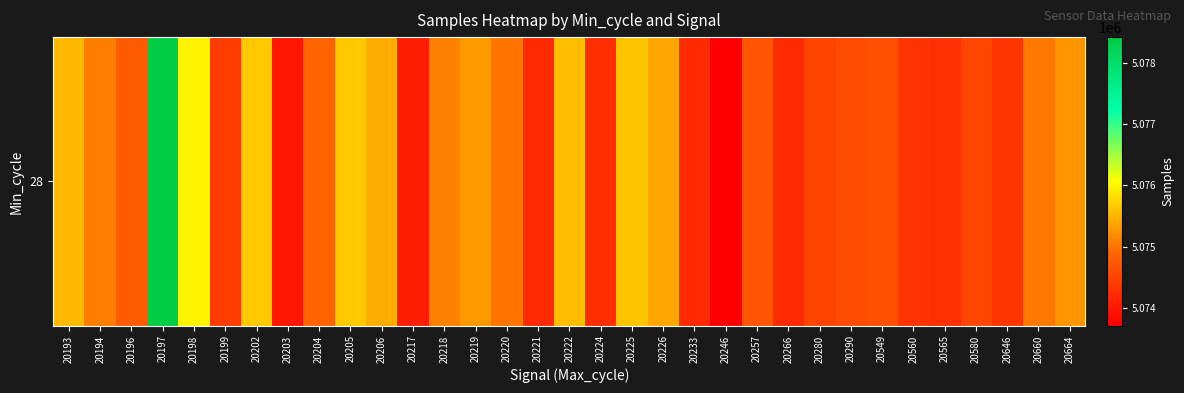

Rank the categories by value from highest to lowest.

20197, 20198, 20205, 20202, 20225, 20222, 20193, 20206, 20226, 20219, 20664, 20218, 20194, 20660, 20220, 20204, 20196, 20257, 20549, 20290, 20580, 20280, 20199, 20646, 20560, 20565, 20224, 20233, 20266, 20221, 20217, 20203, 20246